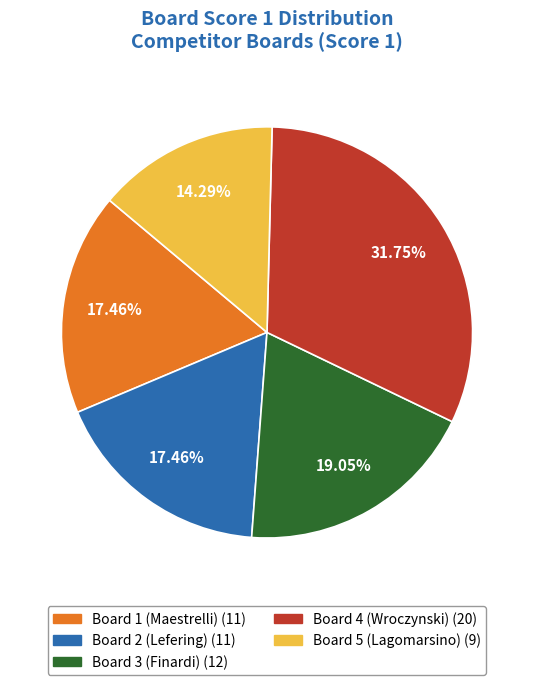

Between Board 5 (Lagomarsino) and Board 4 (Wroczynski), which is larger?

Board 4 (Wroczynski)